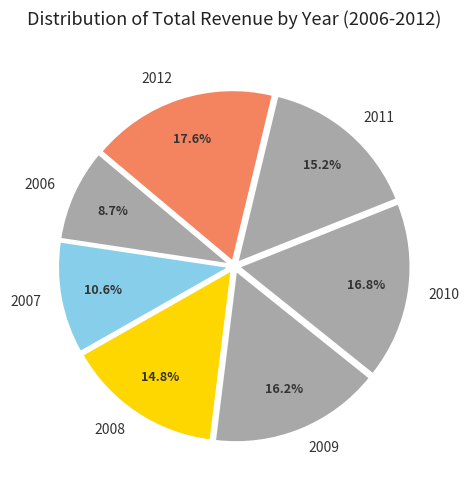

To the nearest percent, what is the combined percentage of 2006 and 2007?

19%